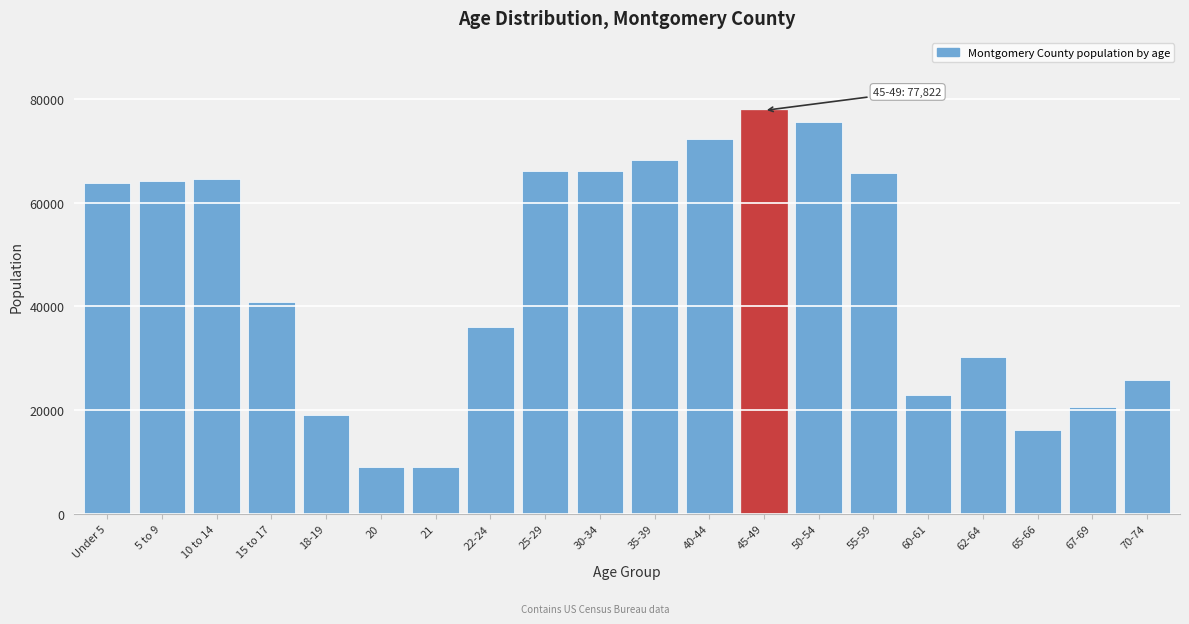

Approximately how many times larger is the value at 22-24 compared to 65-66?

2.2